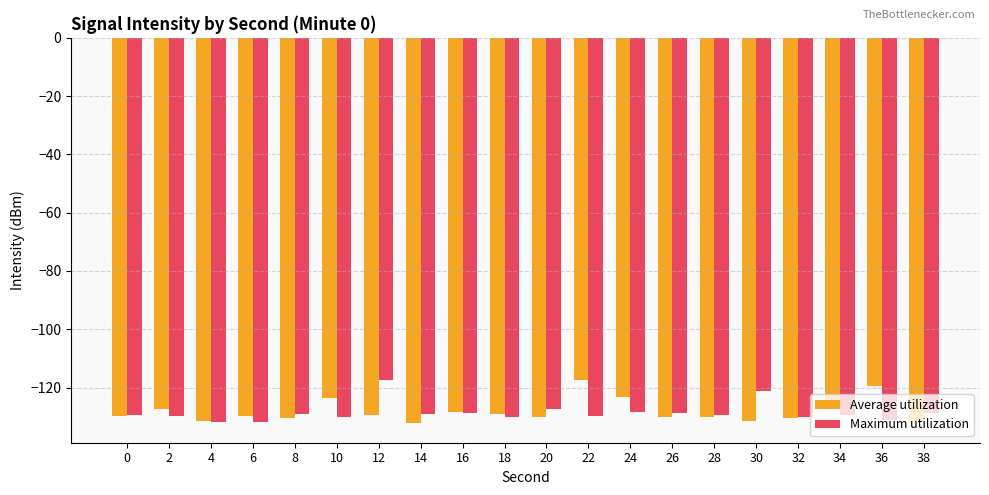

What is the minimum value for Maximum utilization?

-131.8